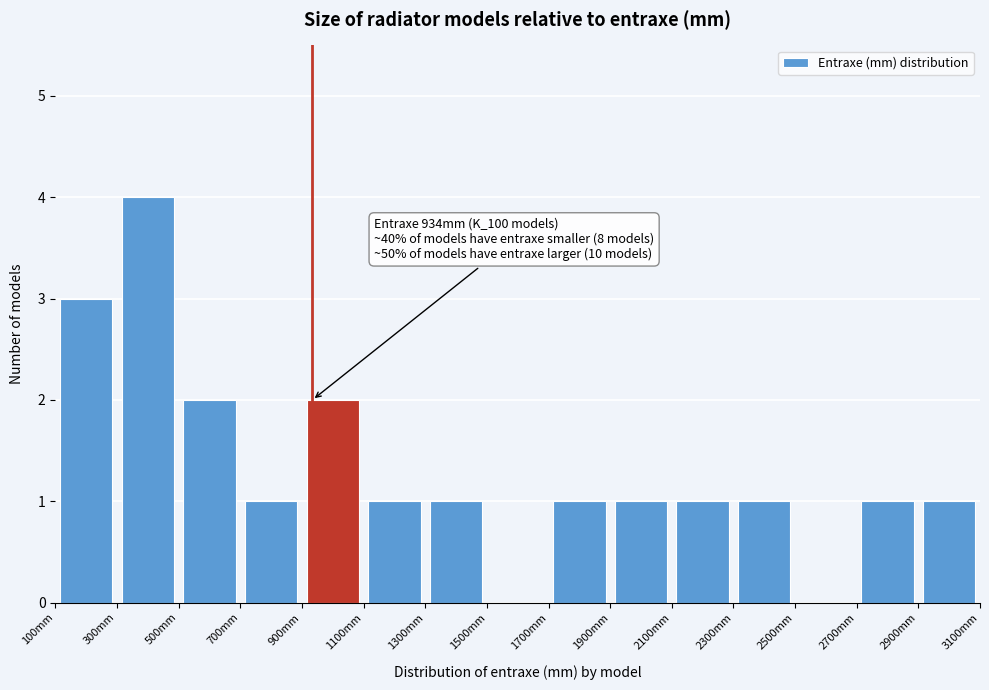

Over which range of the x-axis is the bar tallest?

300 to 500